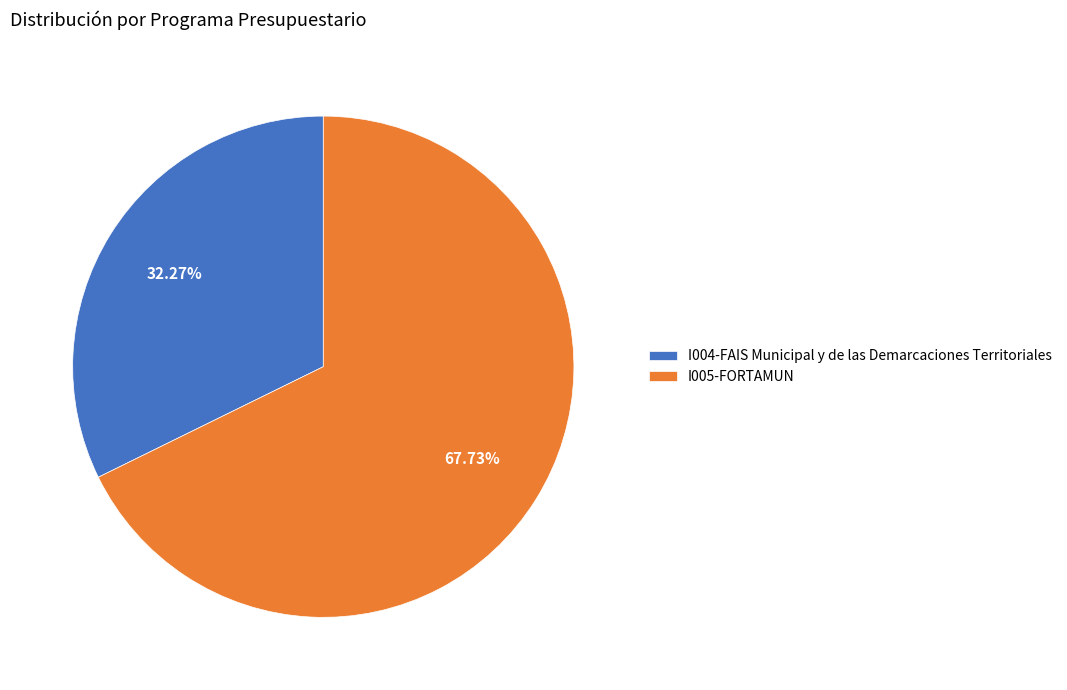

Which category has the biggest portion of the pie?

I005-FORTAMUN